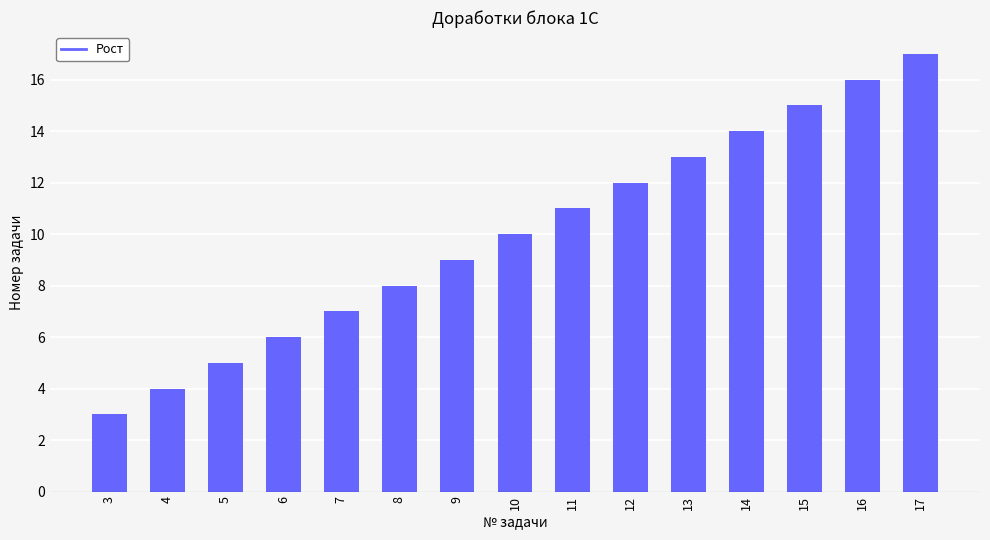

Does the chart contain any negative values?

No